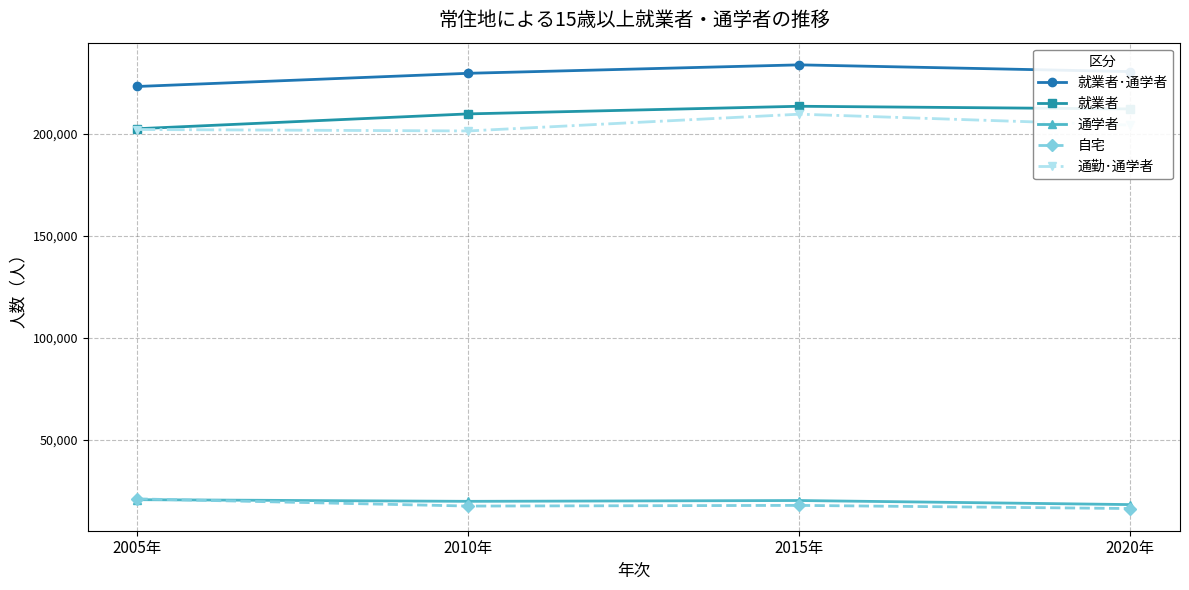

What is the spread (max minus min) of values at 2020年?

214074